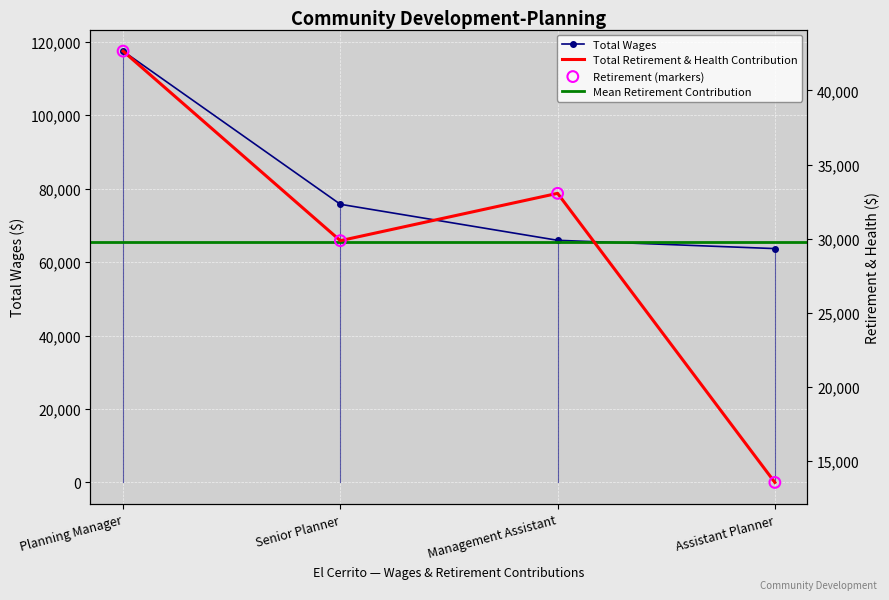

Which series reaches the maximum Y coordinate?

Total Wages